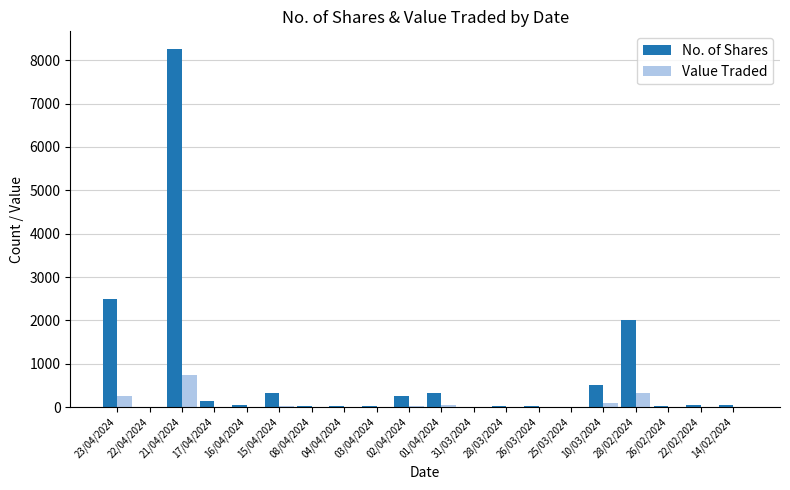

Are the bars horizontal?

No